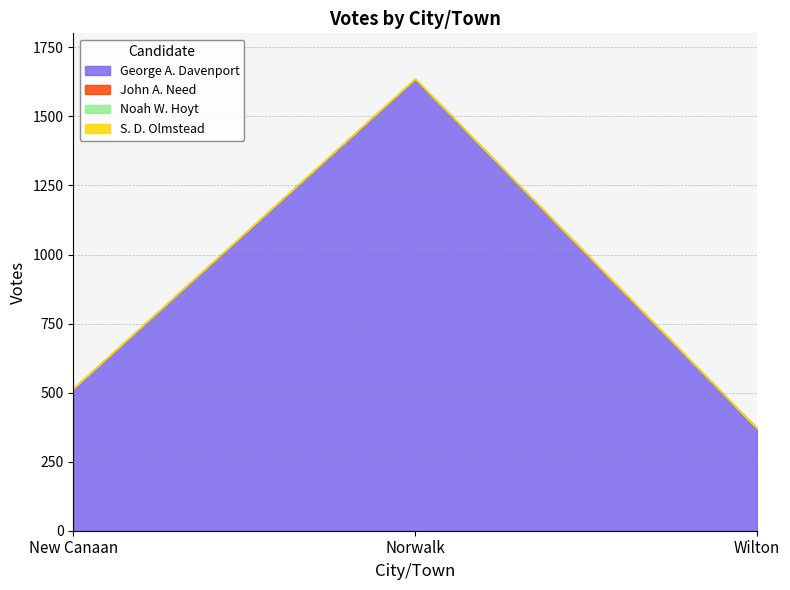

The value of S. D. Olmstead at Norwalk is 0. True or false?

True